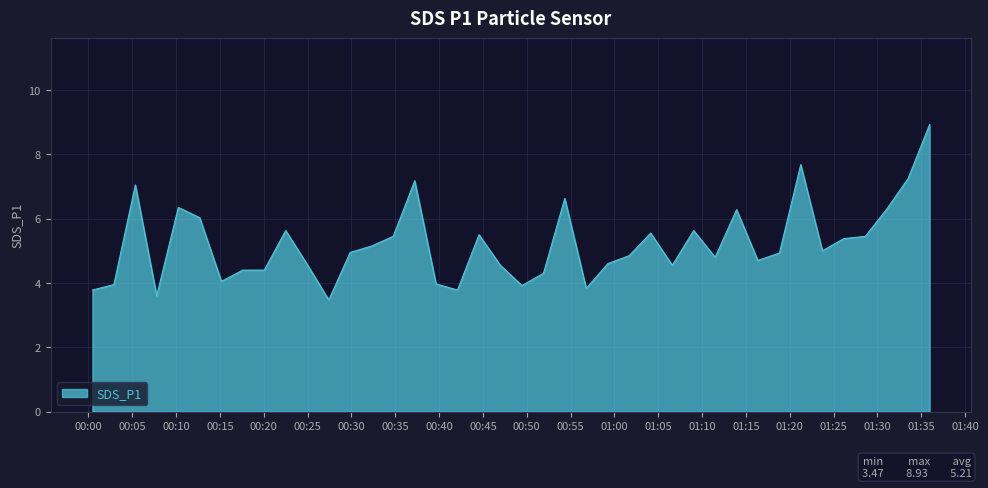

What is the minimum value shown in the chart?

3.5